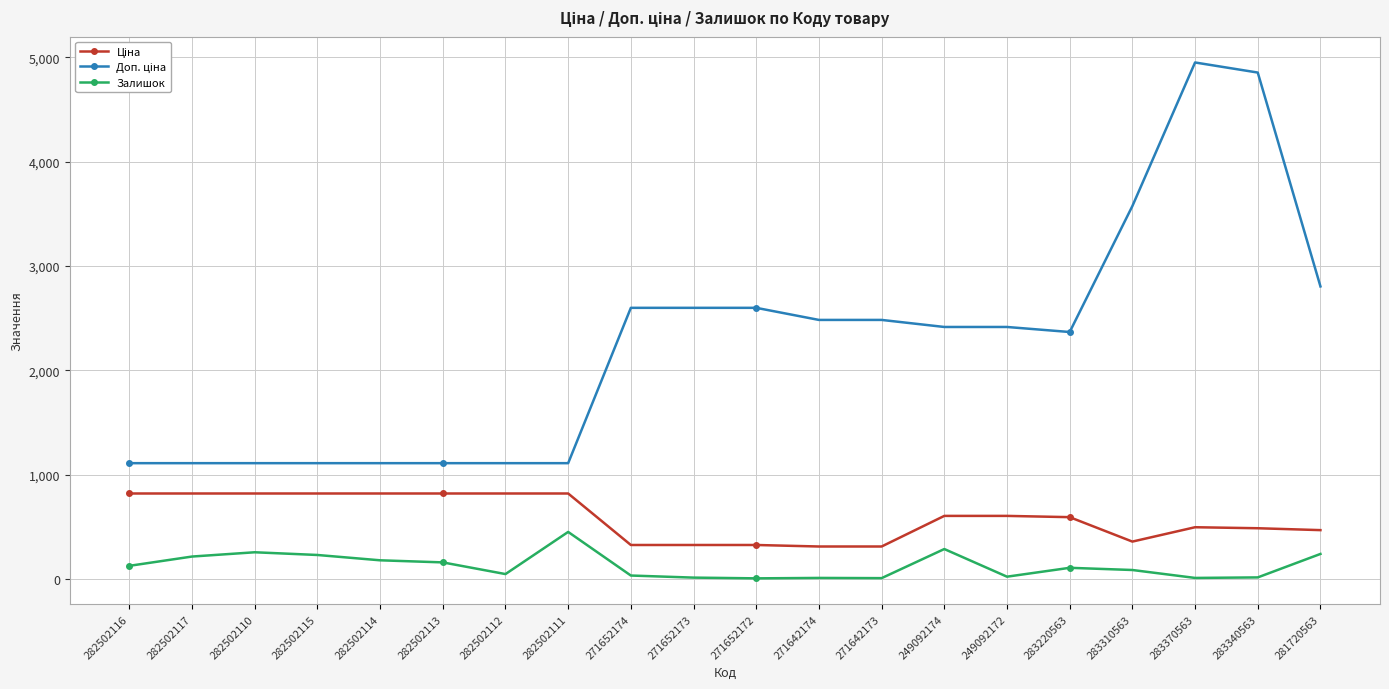

What is the average value of the Залишок series?

124.0